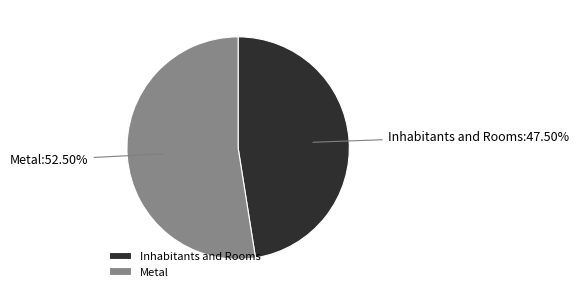

Between Inhabitants and Rooms and Metal, which is larger?

Metal